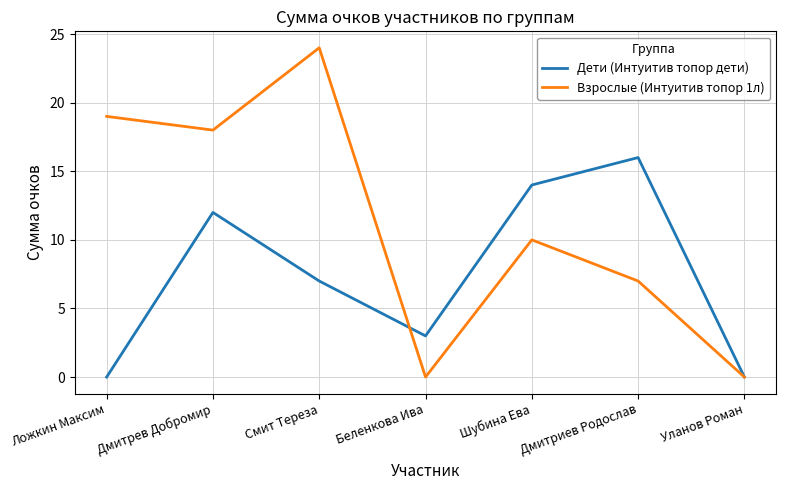

What is the average value of the Дети (Интуитив топор дети) series?

7